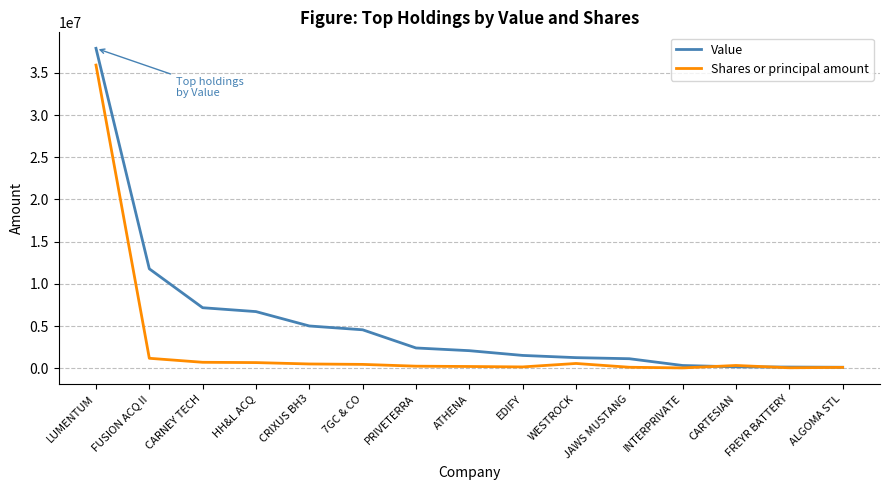

What is the greatest value displayed?

37924986